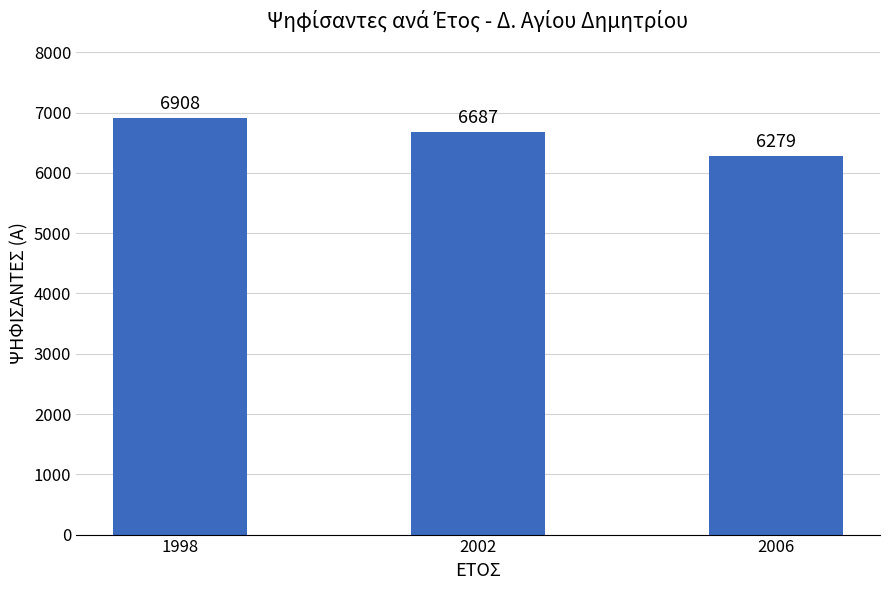

The value at 2006 is 10103. True or false?

False